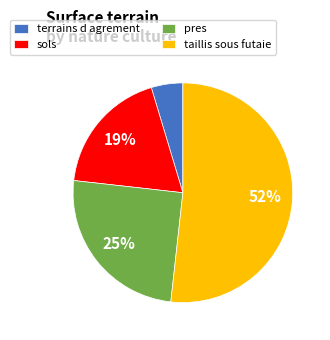

To the nearest percent, what is the average slice percentage?

25%